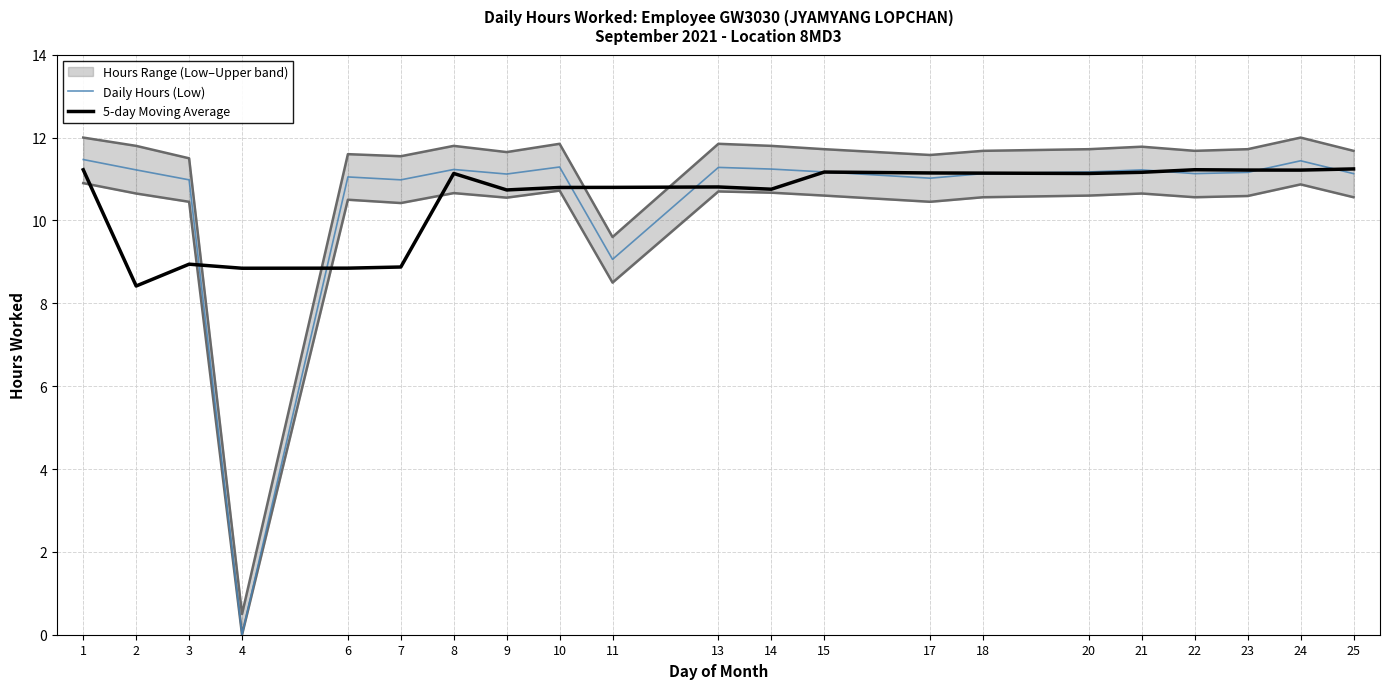

How many data points in 5-day Moving Average are less than 11?

10